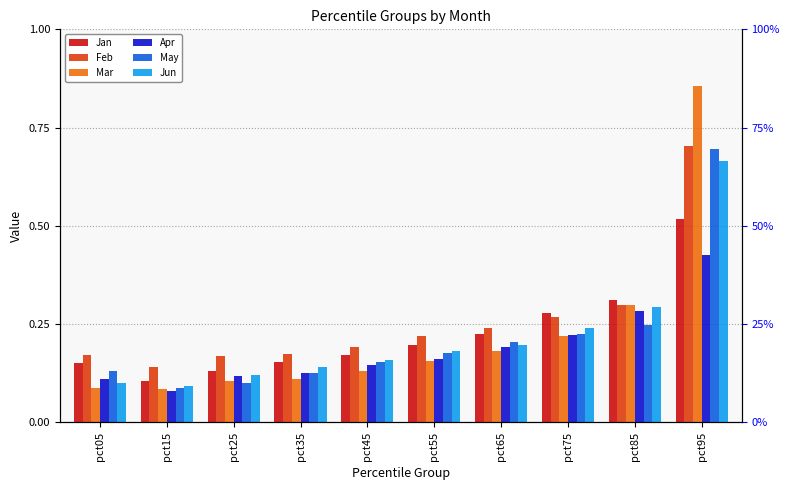

How many bars are there in each group?

6